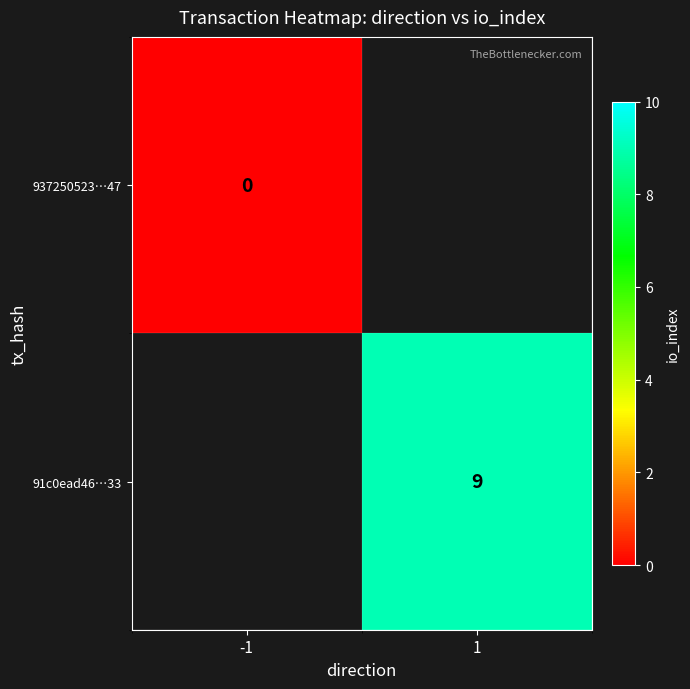

The value of 91c0ead46…33 at 1 is 9. True or false?

True